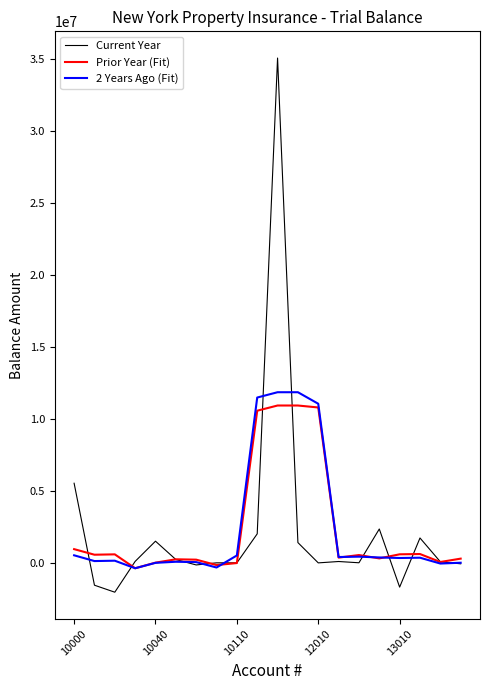

What is the minimum value shown in the chart?

-2040636.6